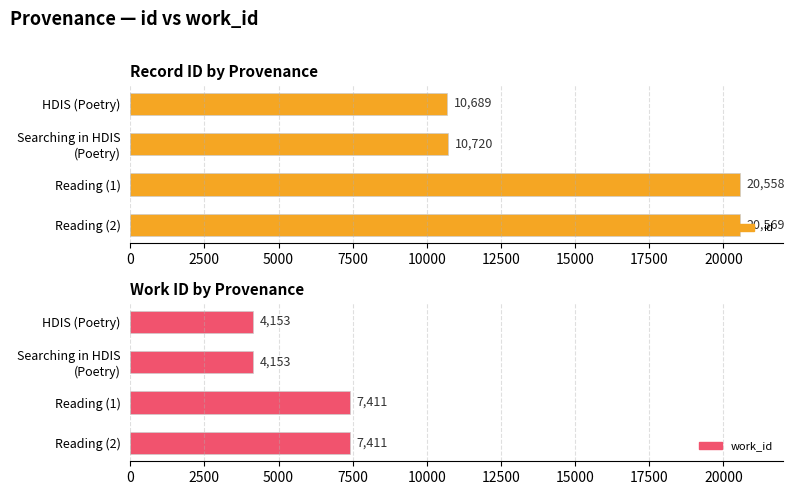

At how many categories does at least one series exceed 13305?

2